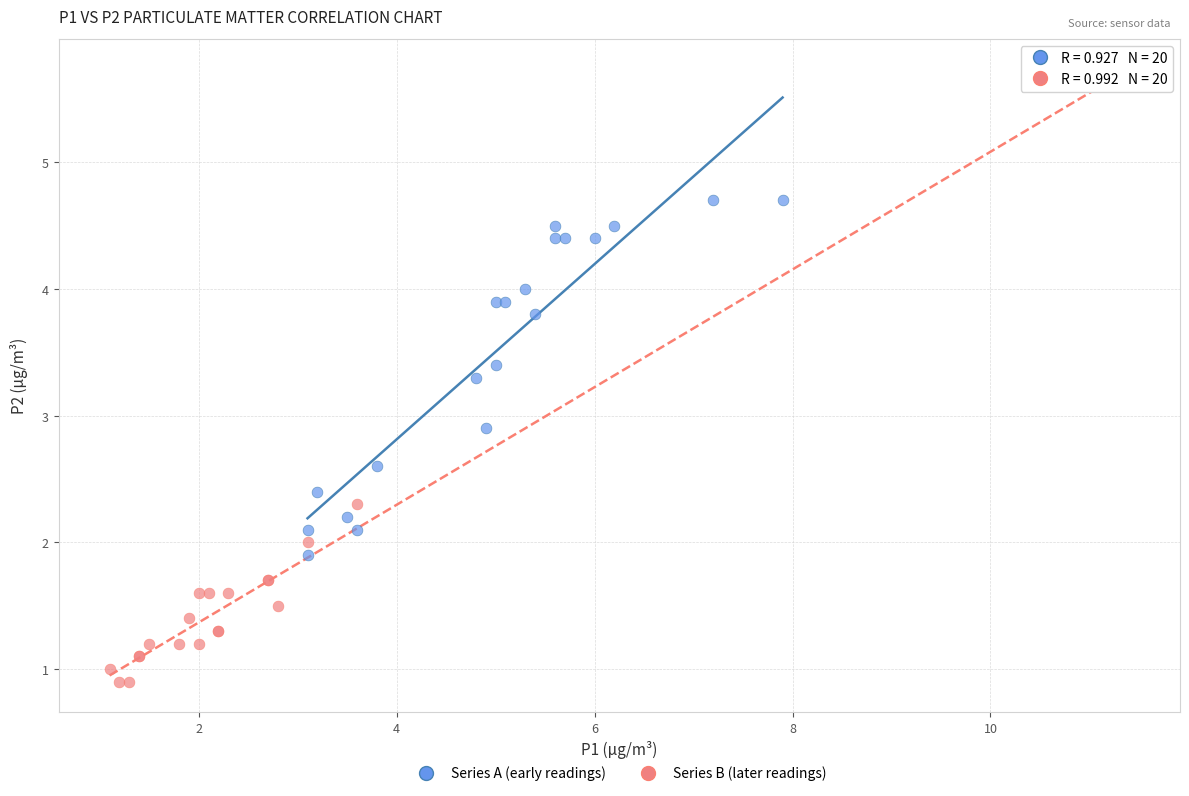

Which series has the widest spread of Y values?

Series B (later readings)